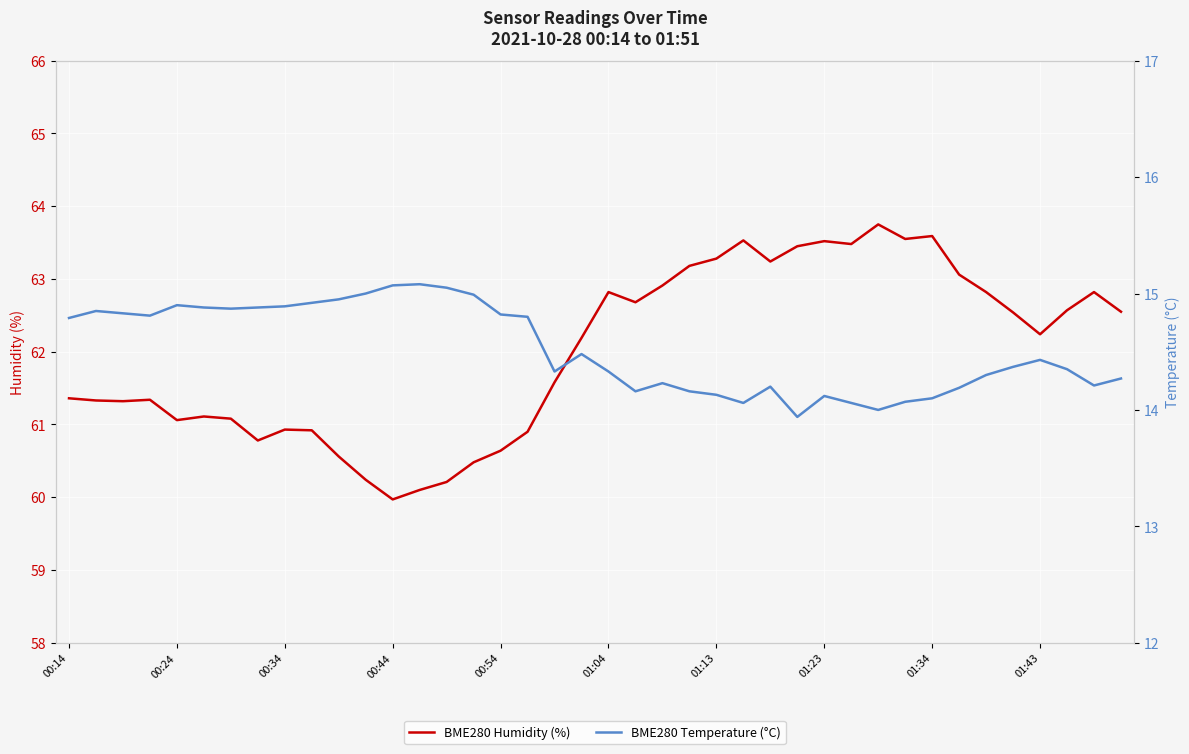

True or false: BME280 Temperature (°C) has a value of 23.3 at 01:43.

False